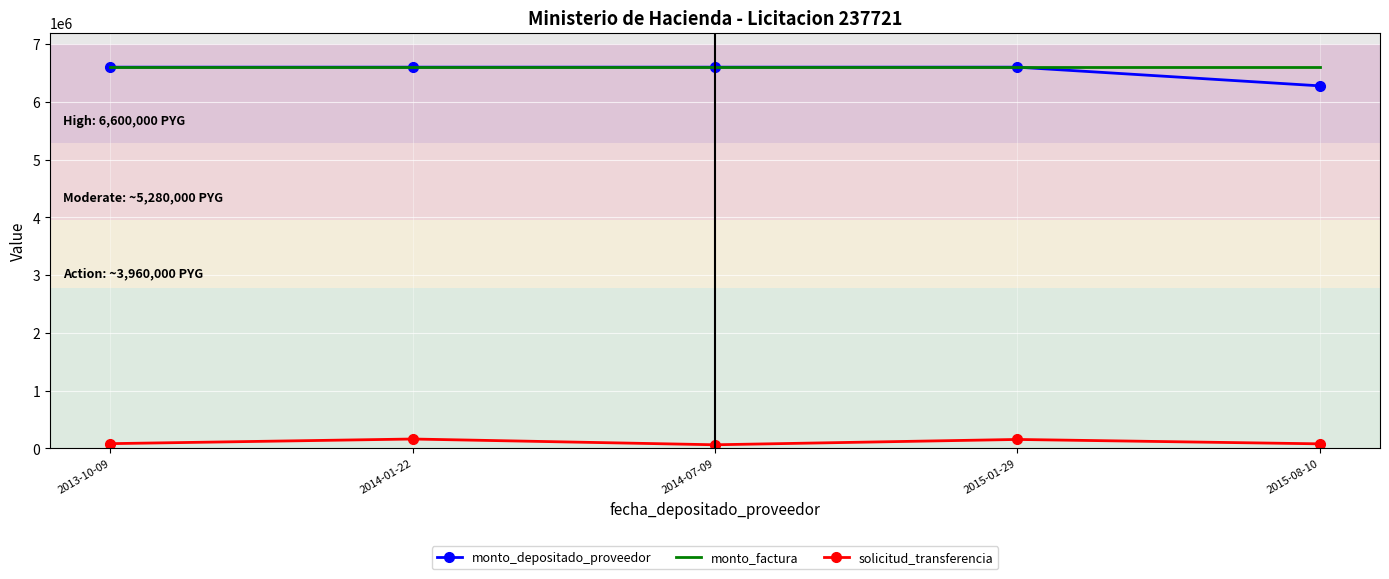

The value of solicitud_transferencia at 2014-01-22 is 160417. True or false?

True